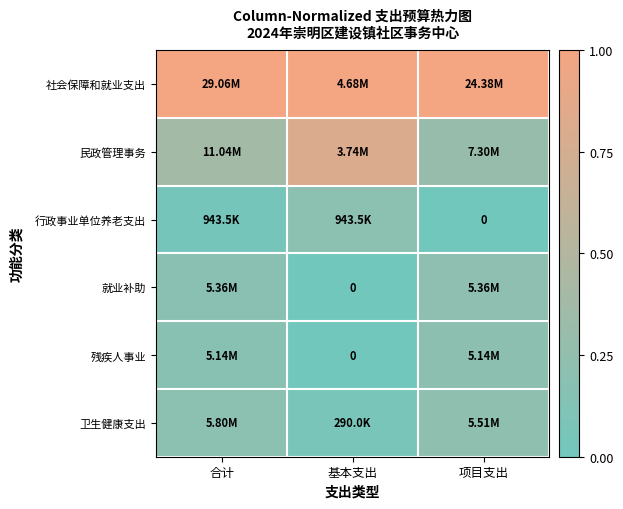

Which category has the highest value in the 残疾人事业 series?

项目支出